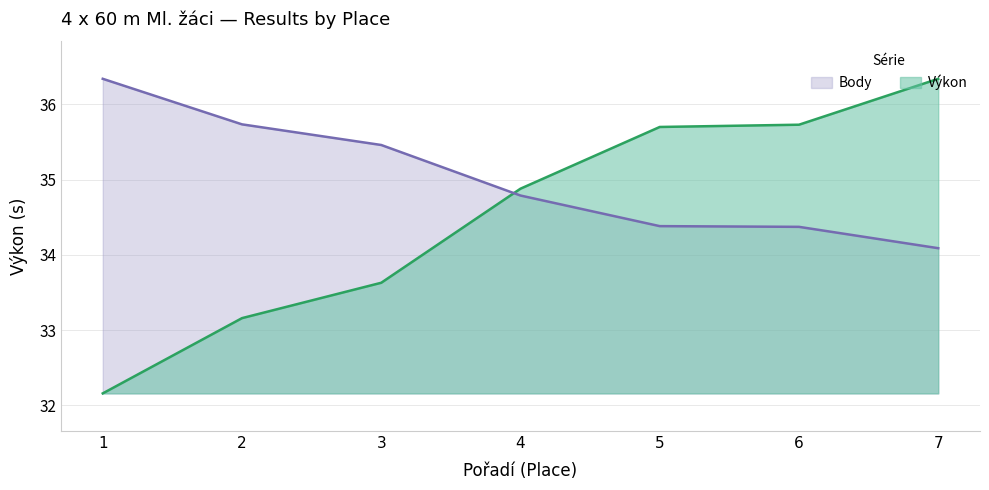

At which label is Body closest to 35?

4